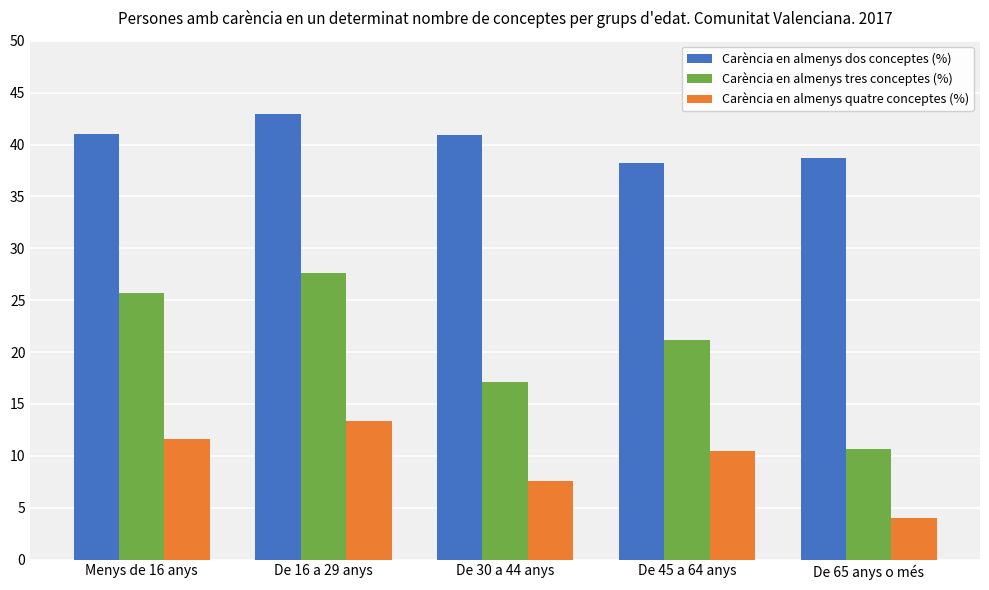

How many bars are there in total?

15